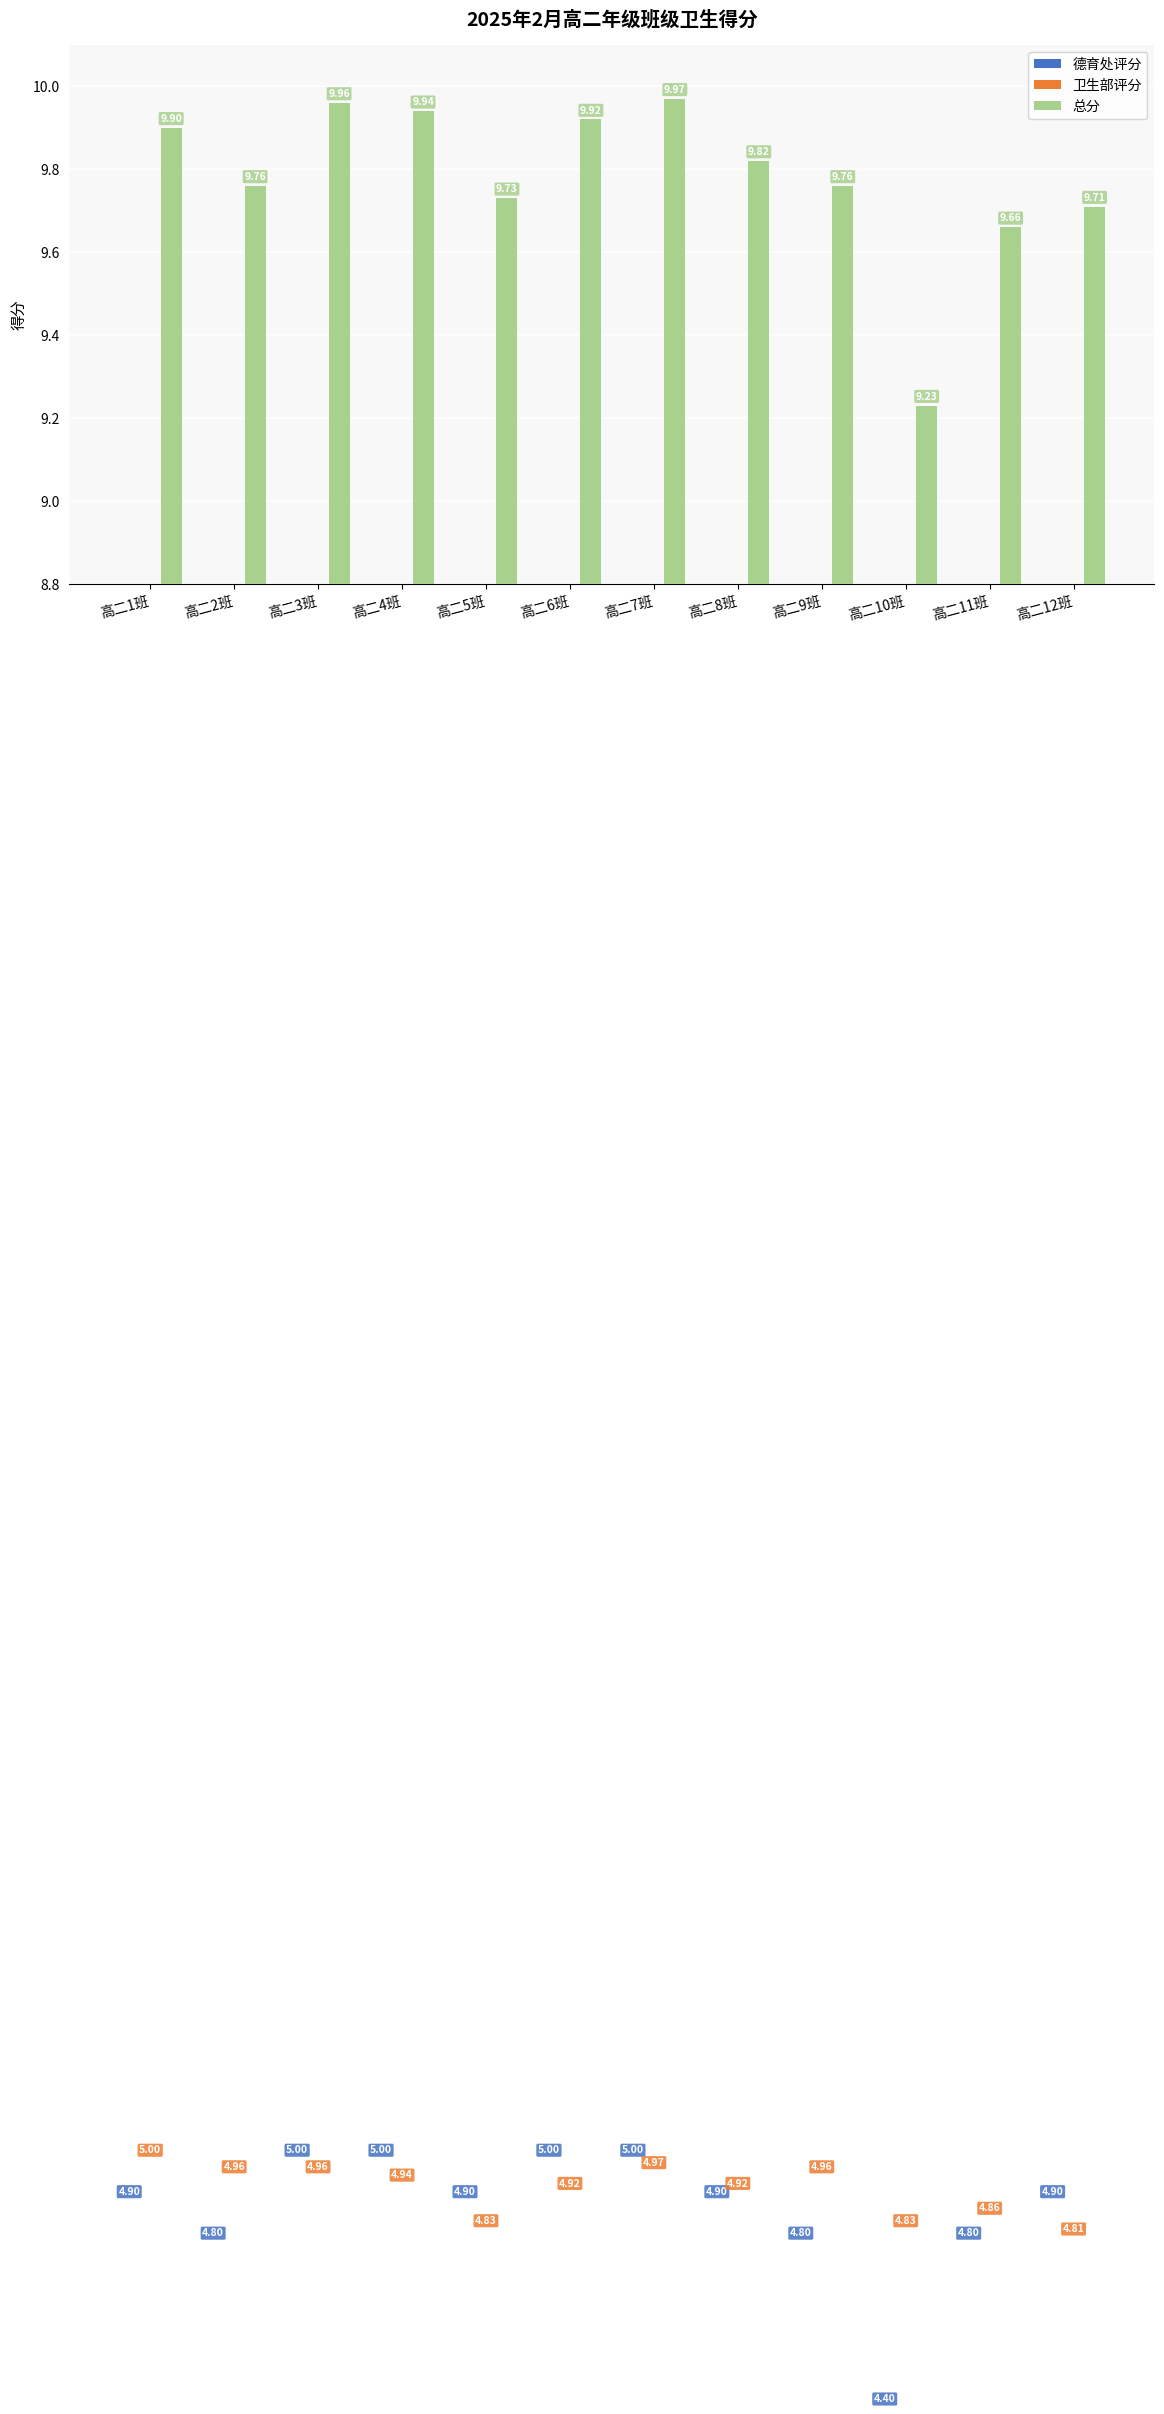

How many bars are there in total?

36